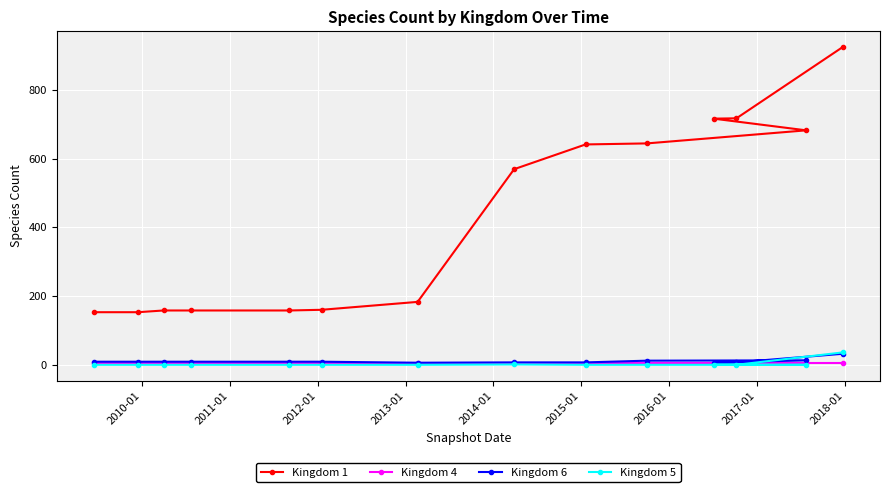

True or false: Kingdom 1 and Kingdom 4 cross at least once.

False